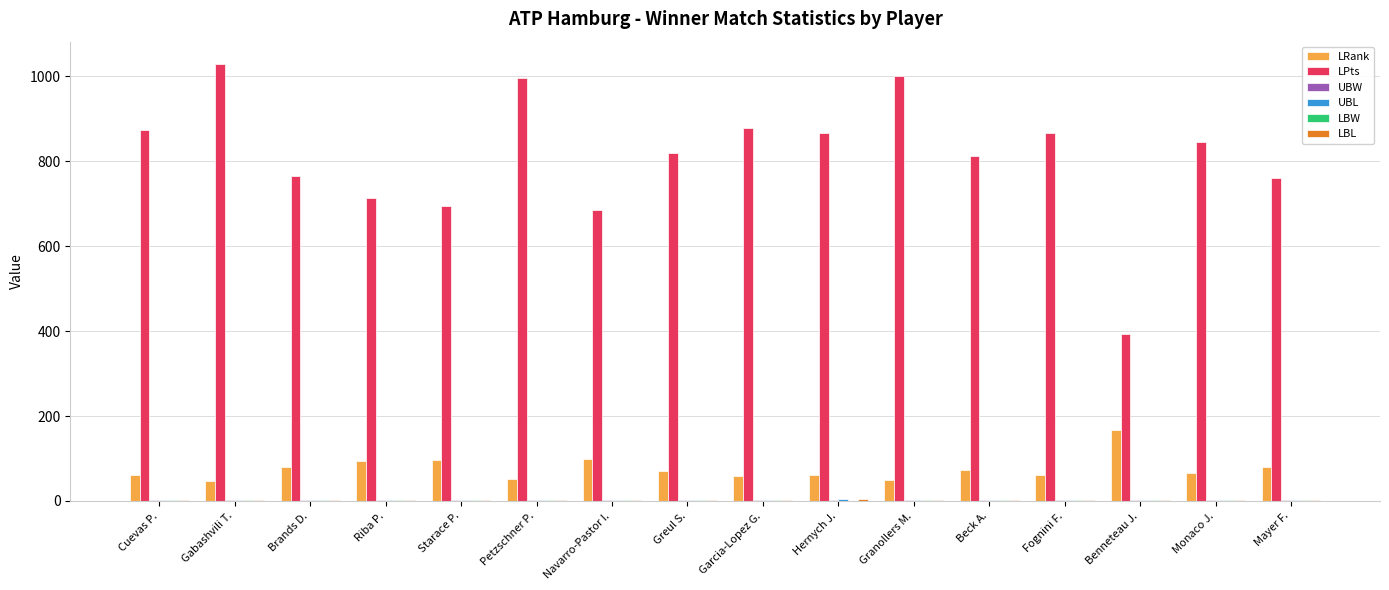

What is the spread (max minus min) of values at Cuevas P.?

872.7